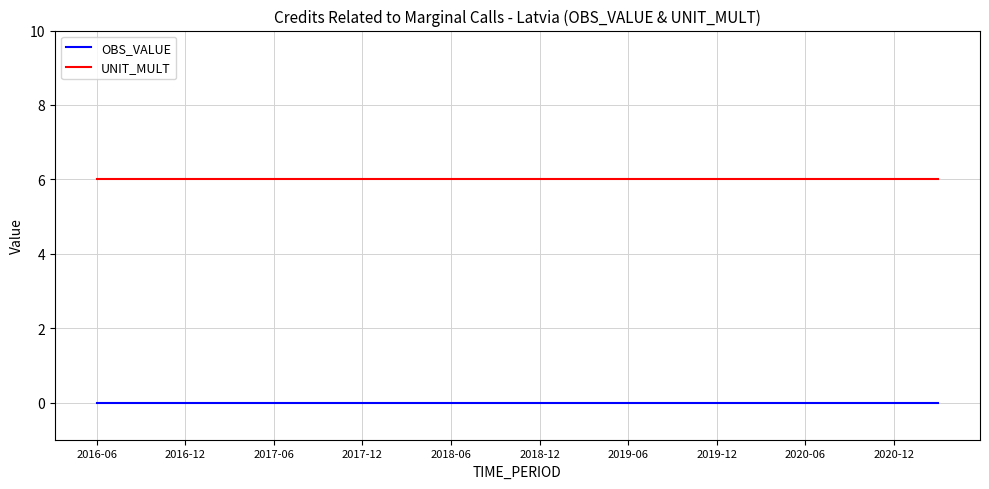

True or false: OBS_VALUE and UNIT_MULT intersect in this chart.

False